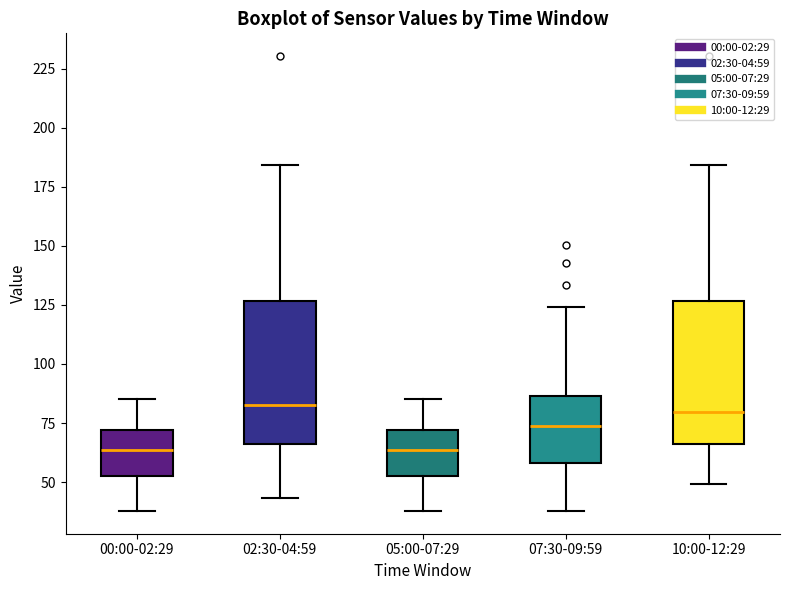

Reading left to right, read every box against the y-axis: the position of its median line, the range the box covers, and the ends of its whiskers. The values are not printed on the chart, so give them approximately, as read against the axis.

00:00-02:29: median 65, box 55 to 70, whiskers 40 to 85
02:30-04:59: median 85, box 65 to 125, whiskers 45 to 185
05:00-07:29: median 65, box 55 to 70, whiskers 40 to 85
07:30-09:59: median 75, box 60 to 85, whiskers 40 to 125
10:00-12:29: median 80, box 65 to 125, whiskers 50 to 185